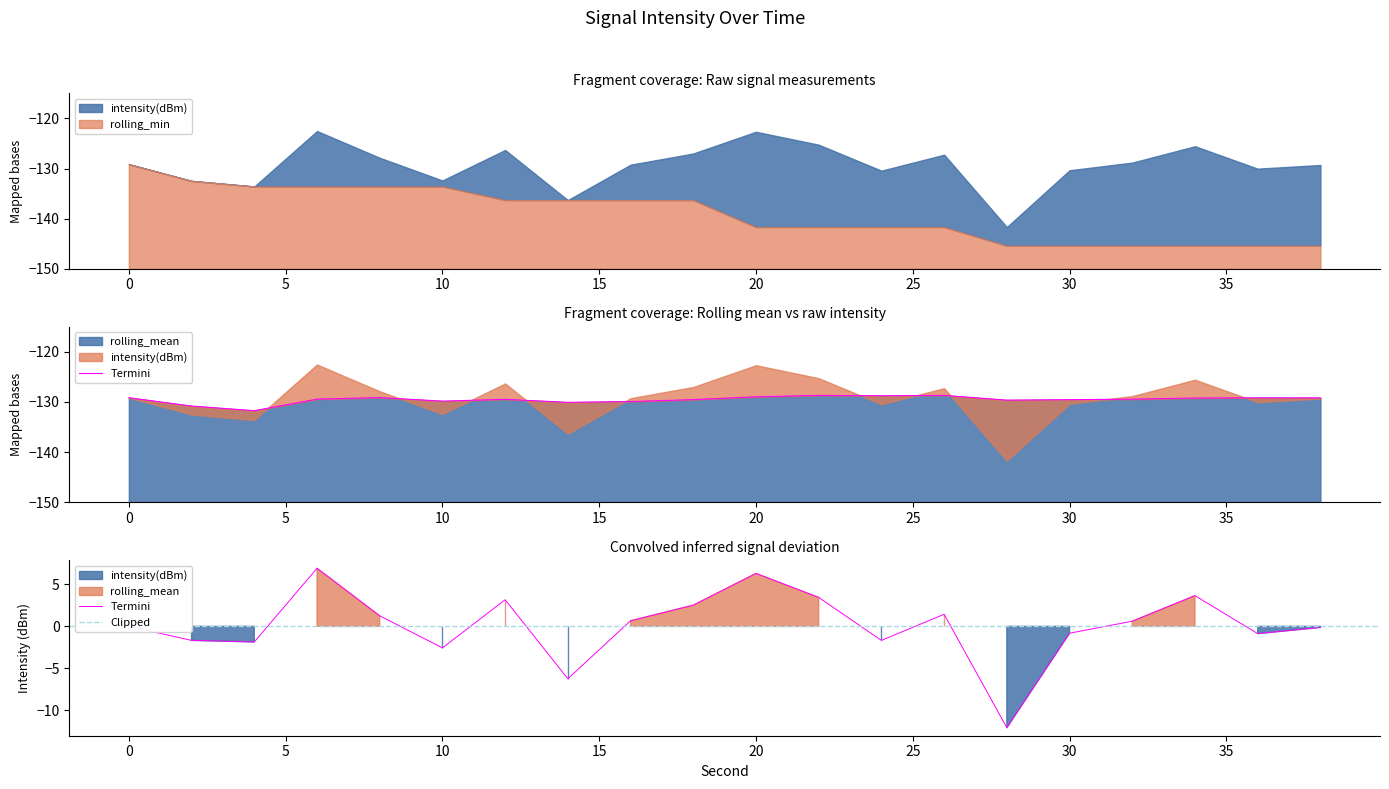

Which category has the highest value in the rolling_mean series?

26